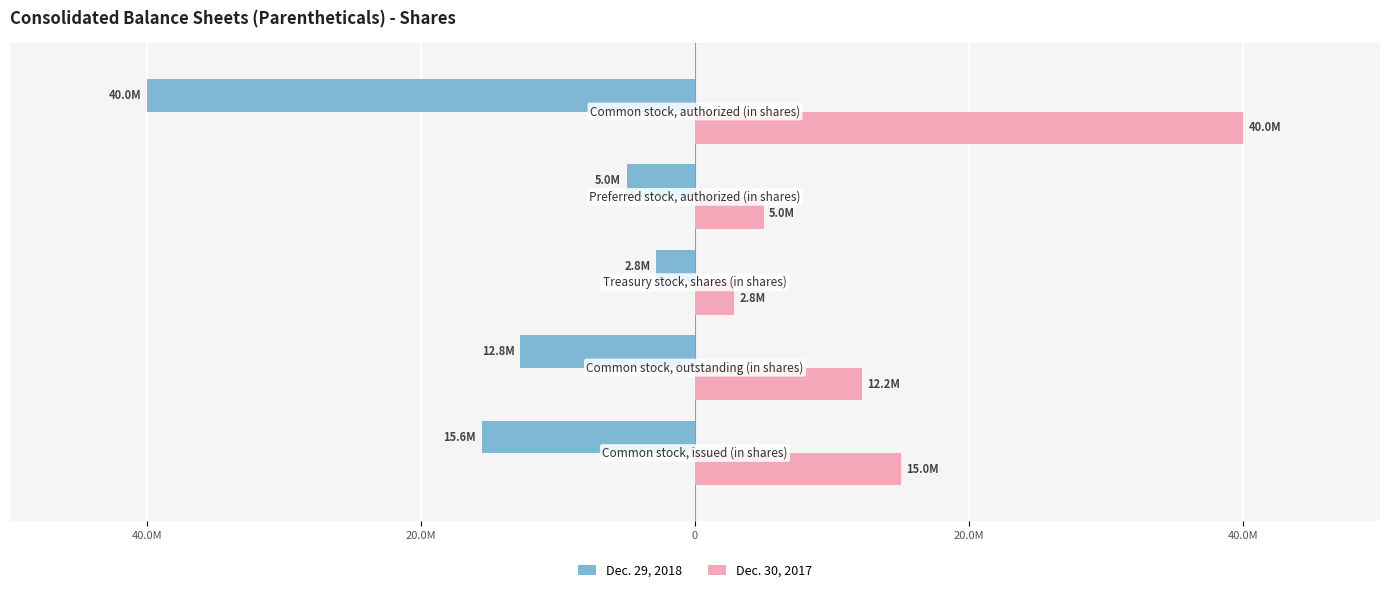

At how many categories does at least one series exceed 24726409?

1